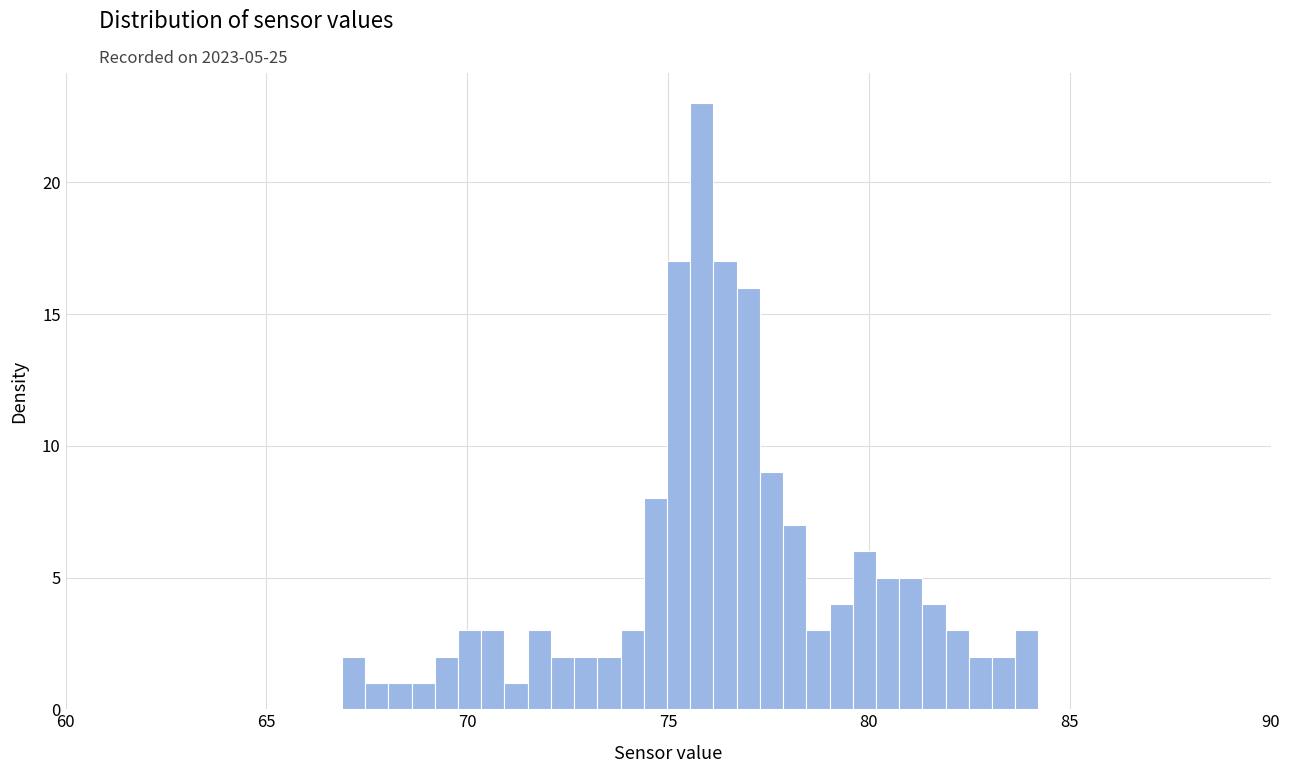

Read against the x-axis, roughly where is the centre of the tallest bar?

76.0